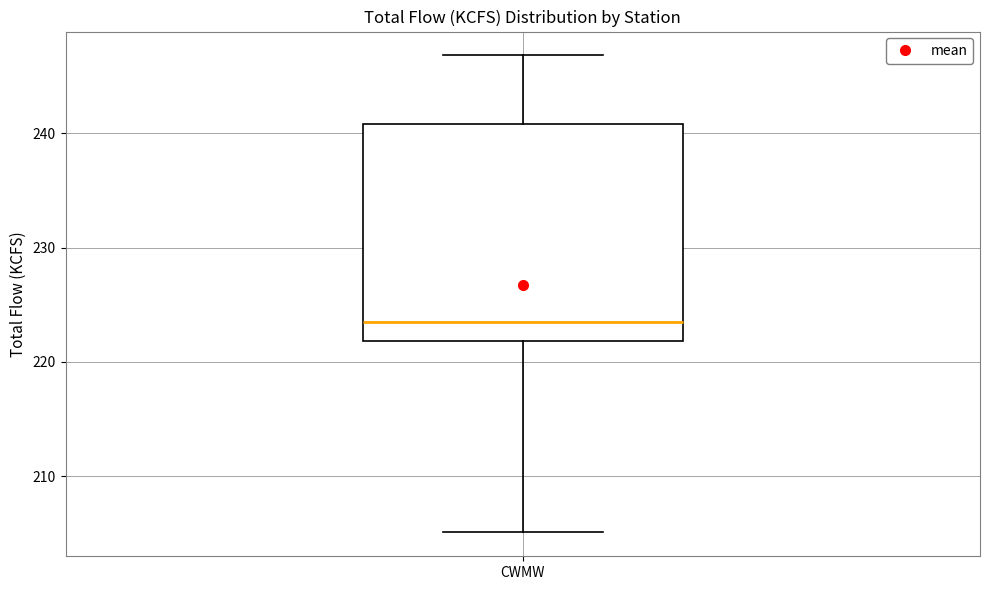

Read this box plot against the y-axis: the position of the median line, the range covered by the box, and the ends of both whiskers. The values are not printed on the chart, so give them approximately, as read against the axis.

median 224, box 222 to 241, whiskers 205 to 247